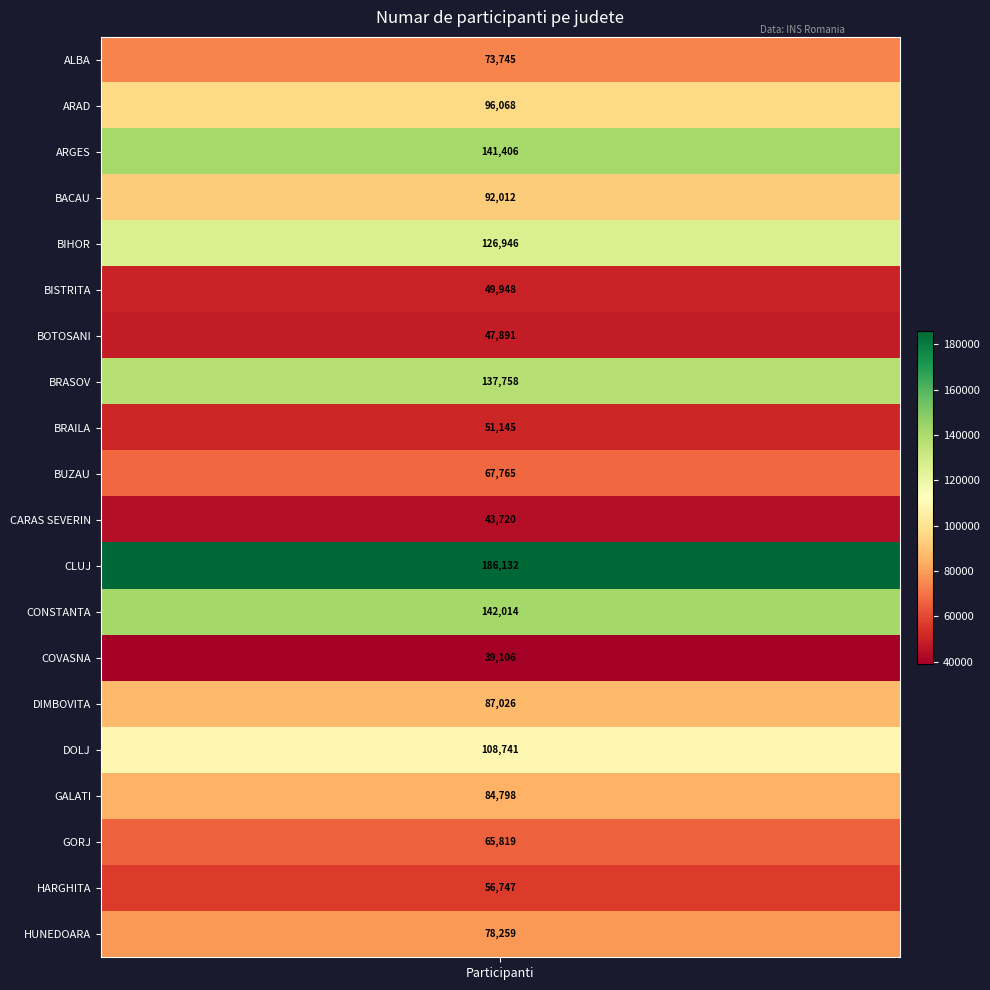

Reading left to right, list all the values displayed in this chart.

73745	96068	141406	92012	126946	49948	47891	137758	51145	67765	43720	186132	142014	39106	87026	108741	84798	65819	56747	78259